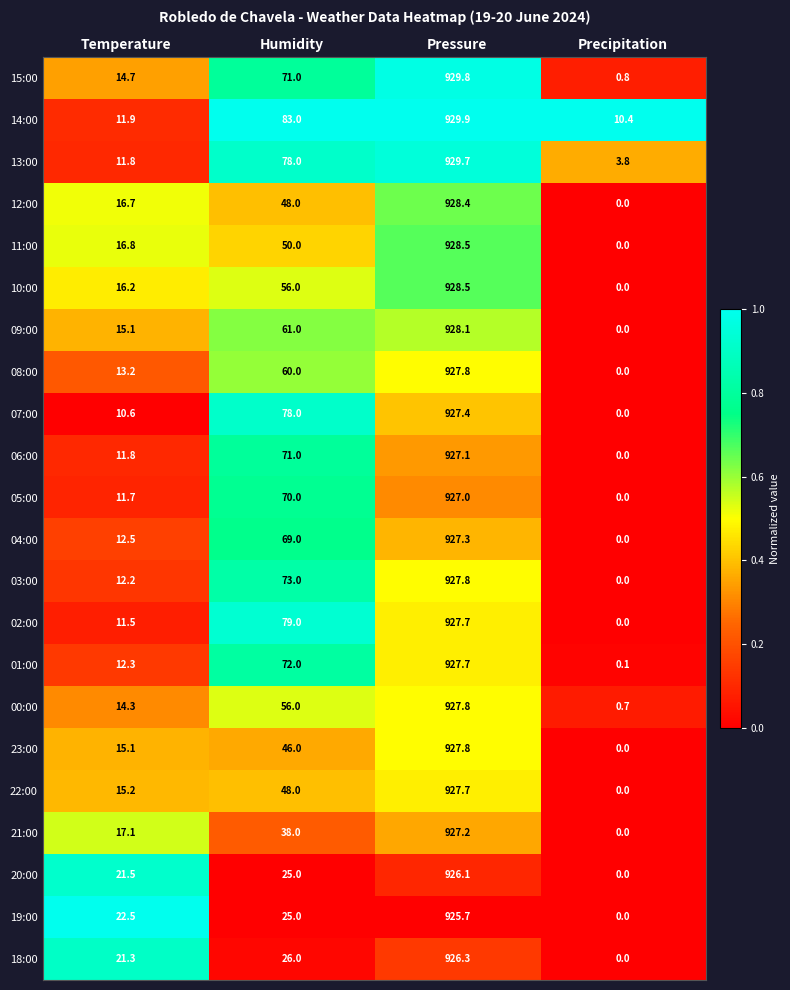

At which label is 01:00 closest to 463?

Humidity